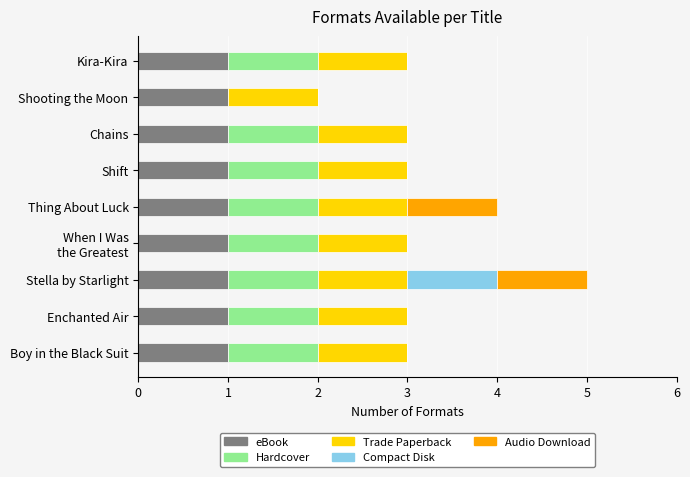

How many data points does each series have?

9